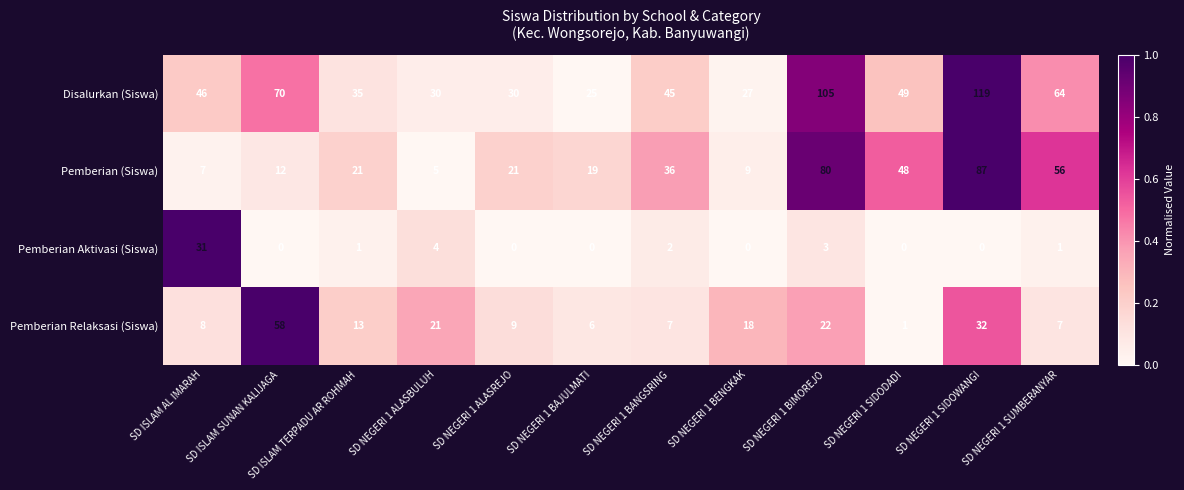

What is the sum of the Pemberian Aktivasi (Siswa) values at SD NEGERI 1 SIDODADI and SD ISLAM AL IMARAH?

31